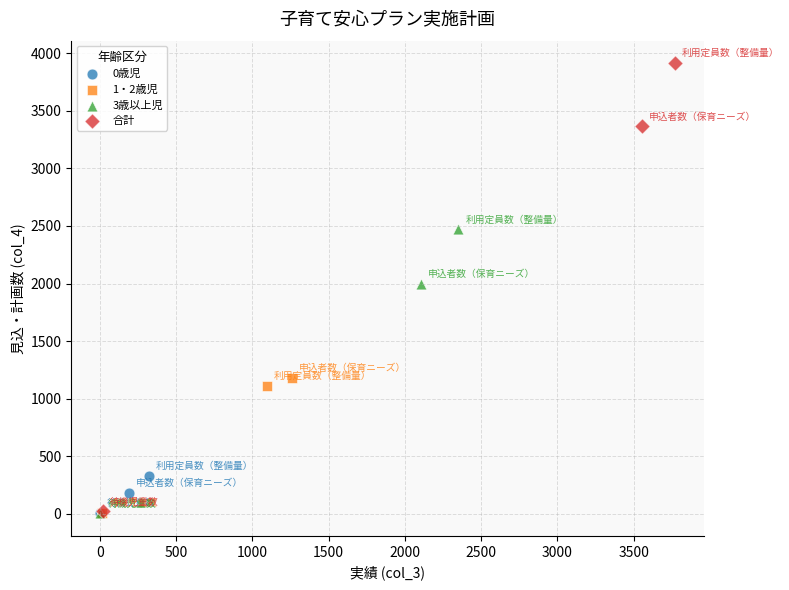

What are all the series names shown in the legend?

0歳児, 1・2歳児, 3歳以上児, 合計